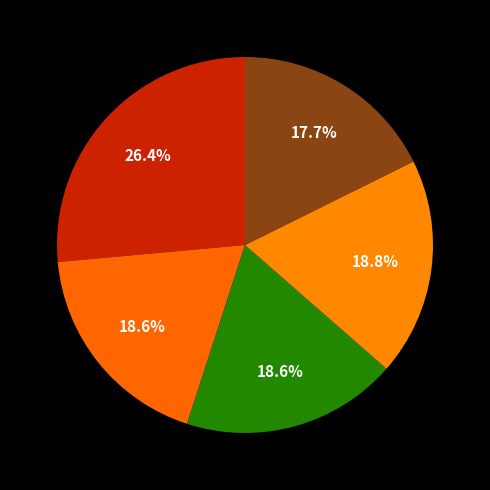

Is there any slice that represents more than half of the pie?

No